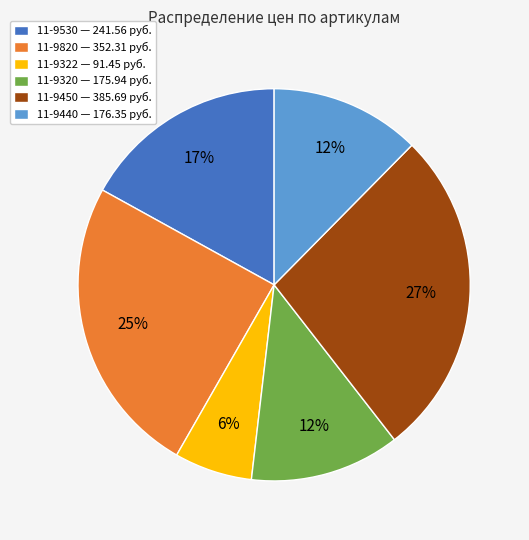

Count the number of slices in the pie.

6